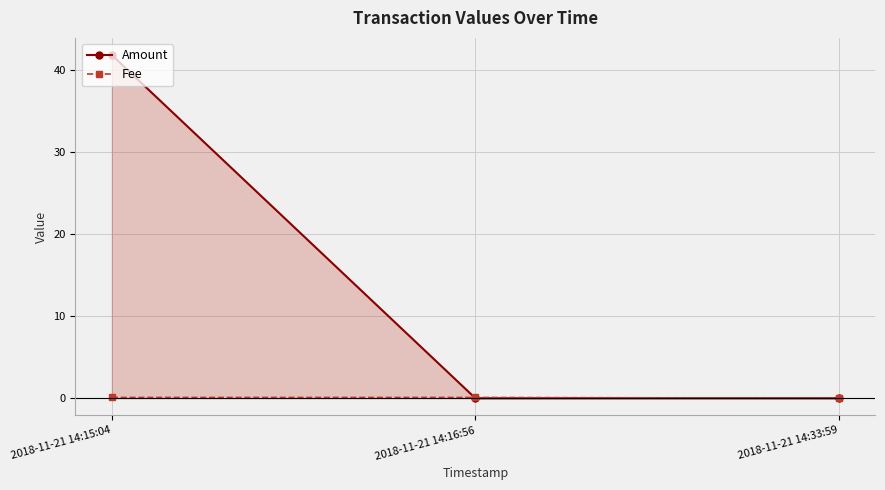

Which category has the lowest value across all series?

2018-11-21 14:16:56